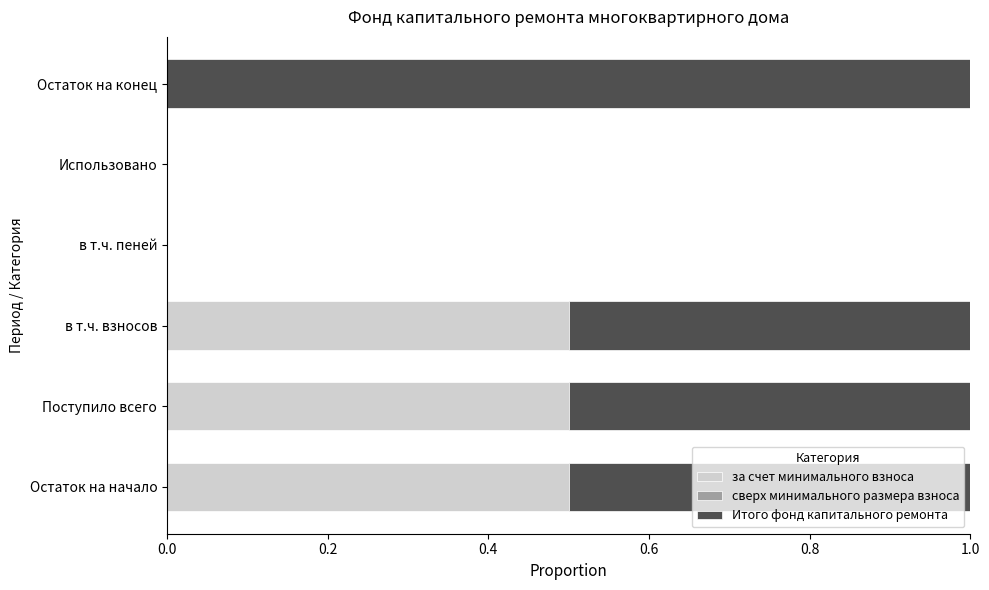

True or false: за счет минимального взноса has a value of -0.2 at в т.ч. пеней.

False